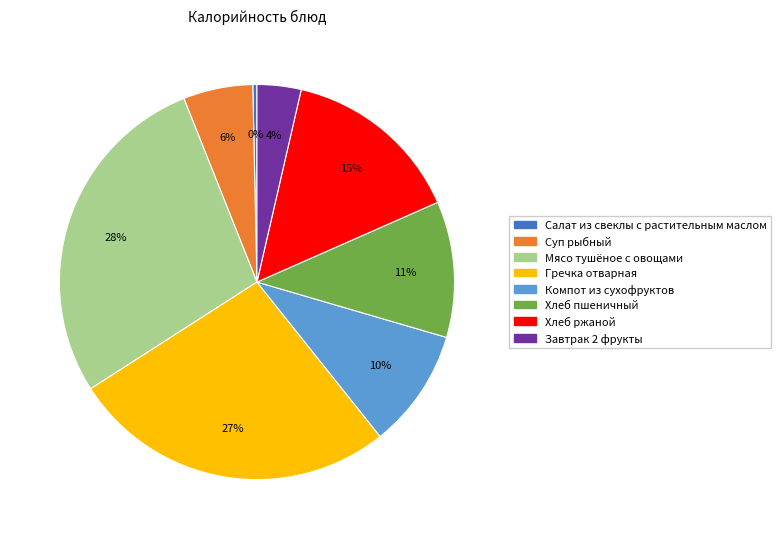

Is there a majority slice in this chart?

No